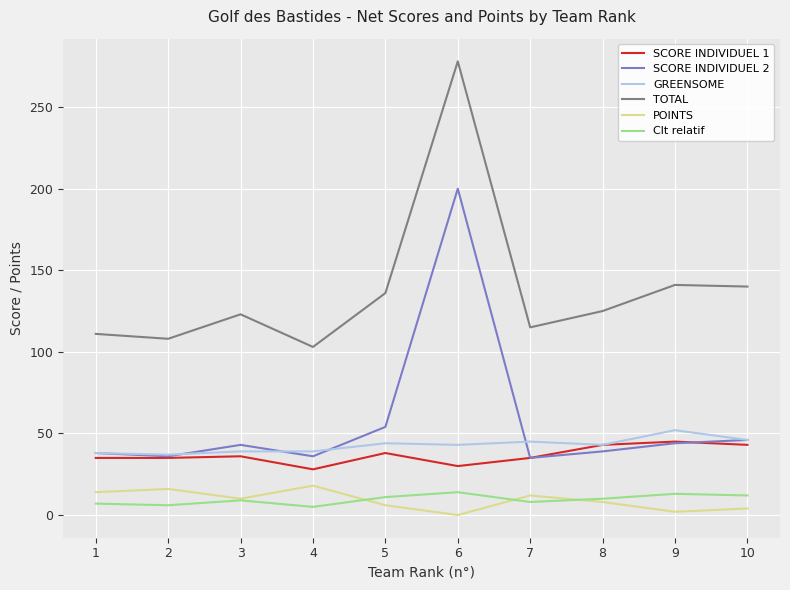

Where is the first local maximum for TOTAL?

3